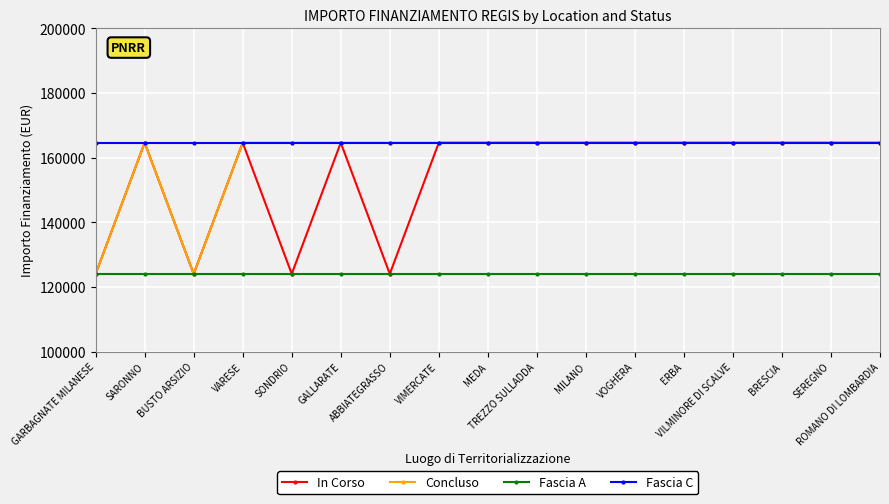

What is the spread (max minus min) of values at MILANO?

40599.7